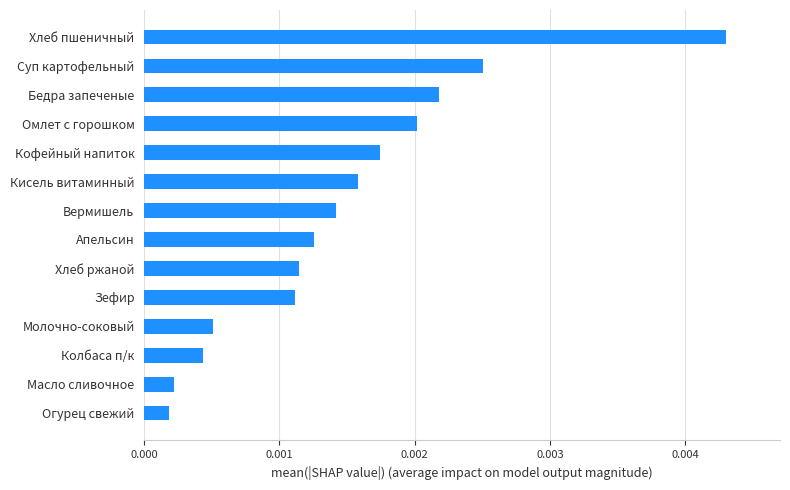

Which has a higher value, Бедра запеченые or Зефир?

Бедра запеченые